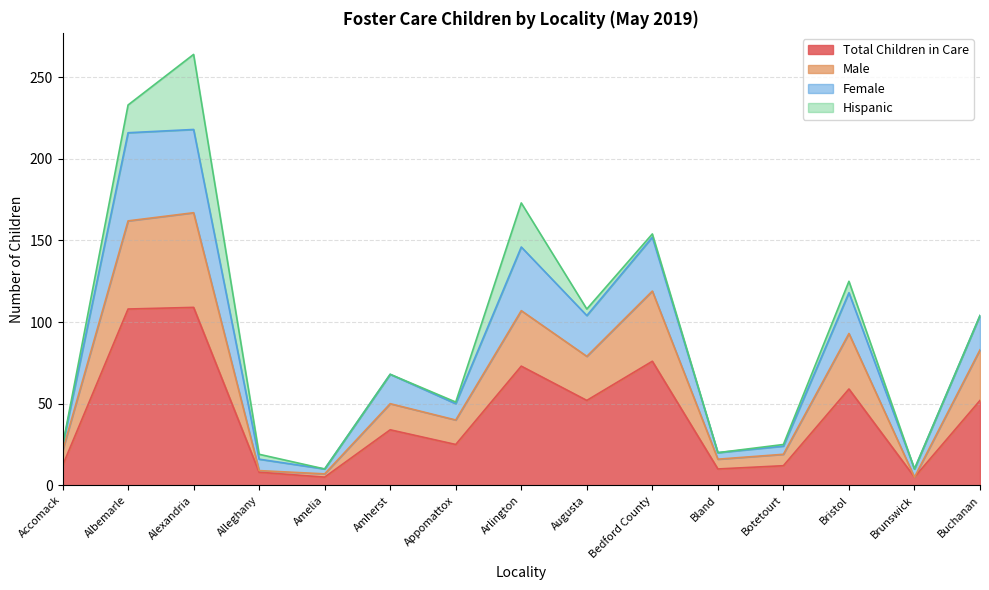

True or false: Total Children in Care and Male intersect in this chart.

False